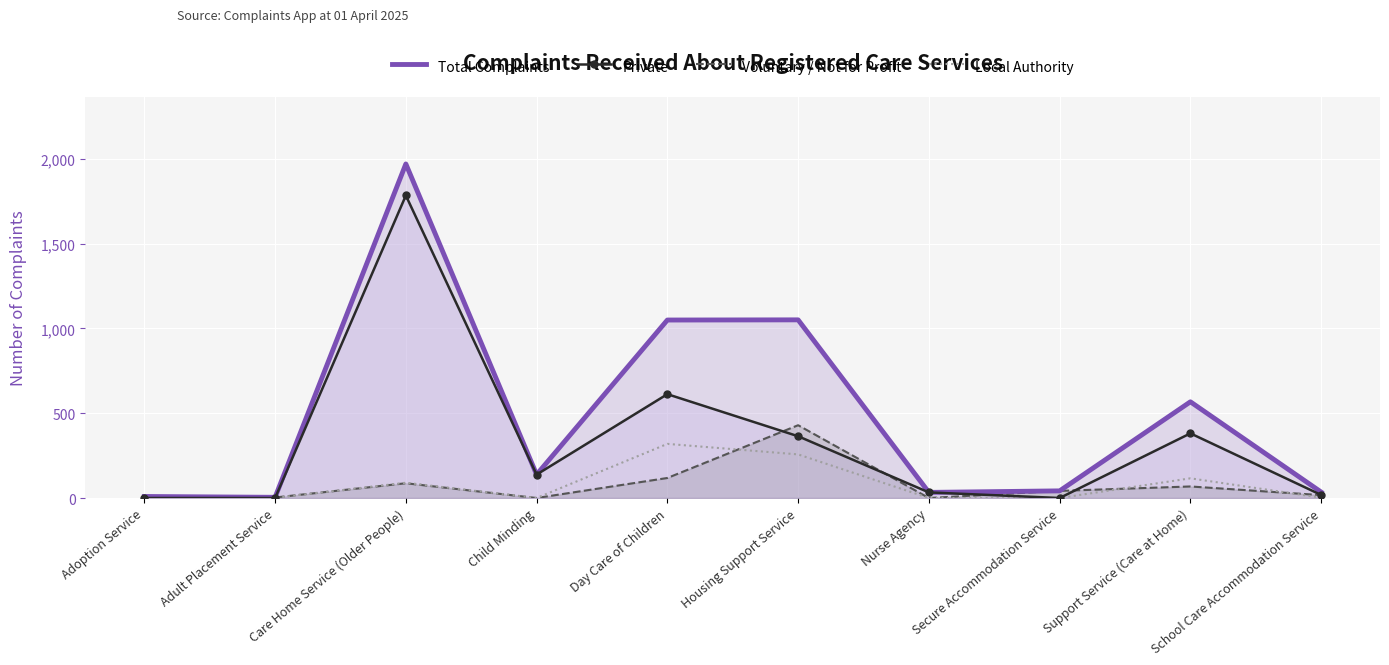

What is the difference between the Private values at Child Minding and Nurse Agency?

105